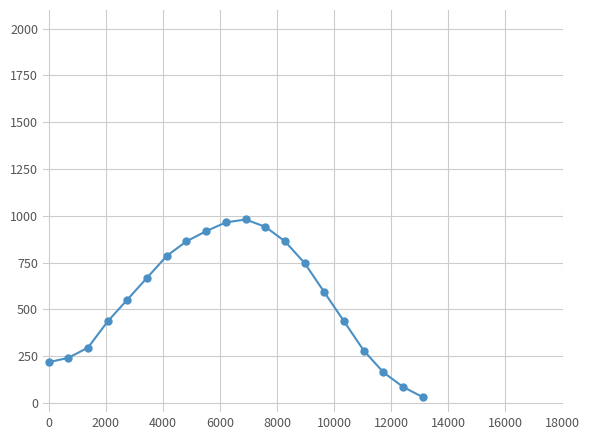

What is the greatest value displayed?

980.0